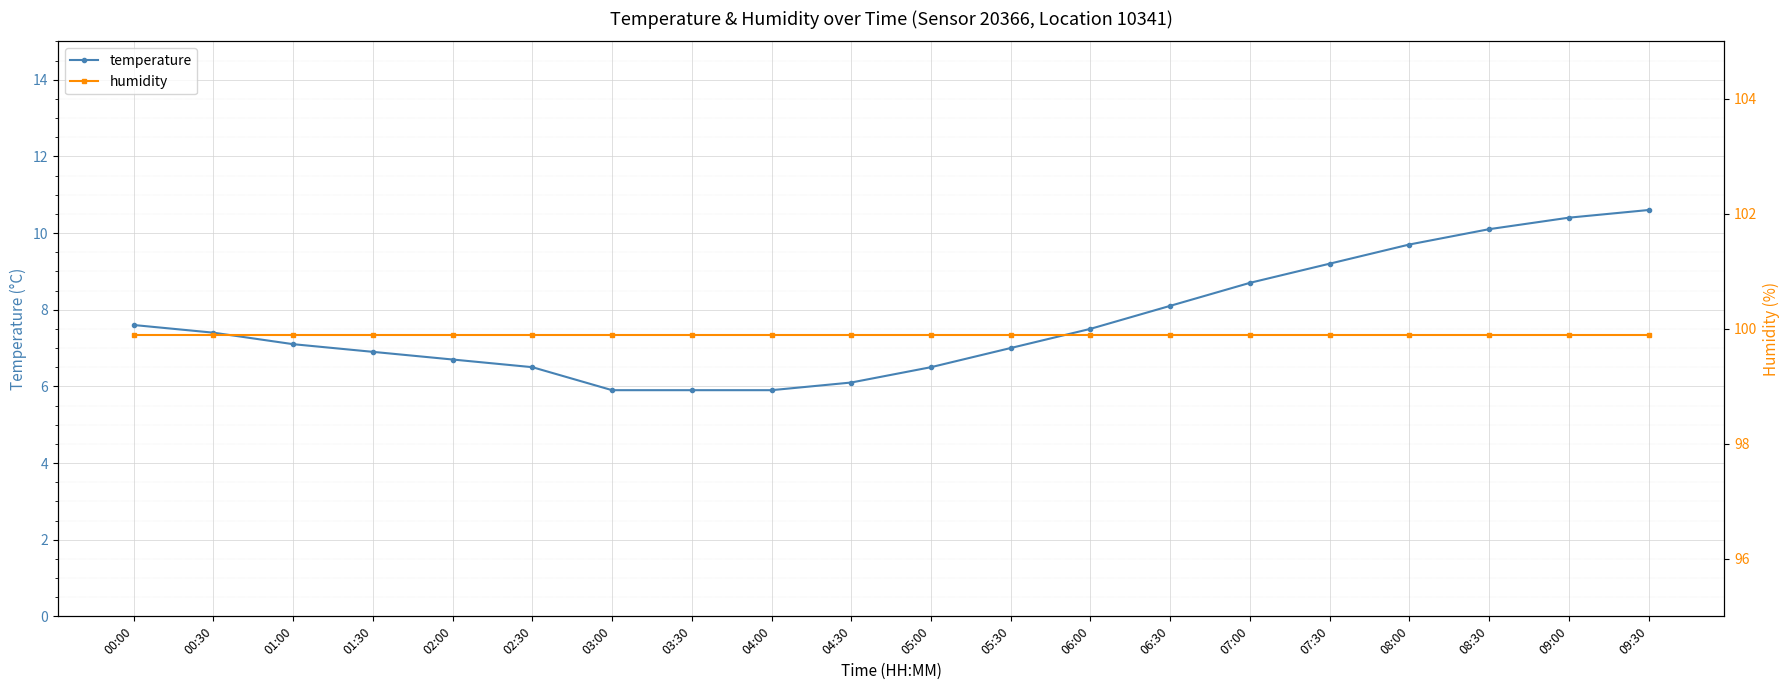

Between 06:30 and 09:30, which series saw the biggest shift?

temperature